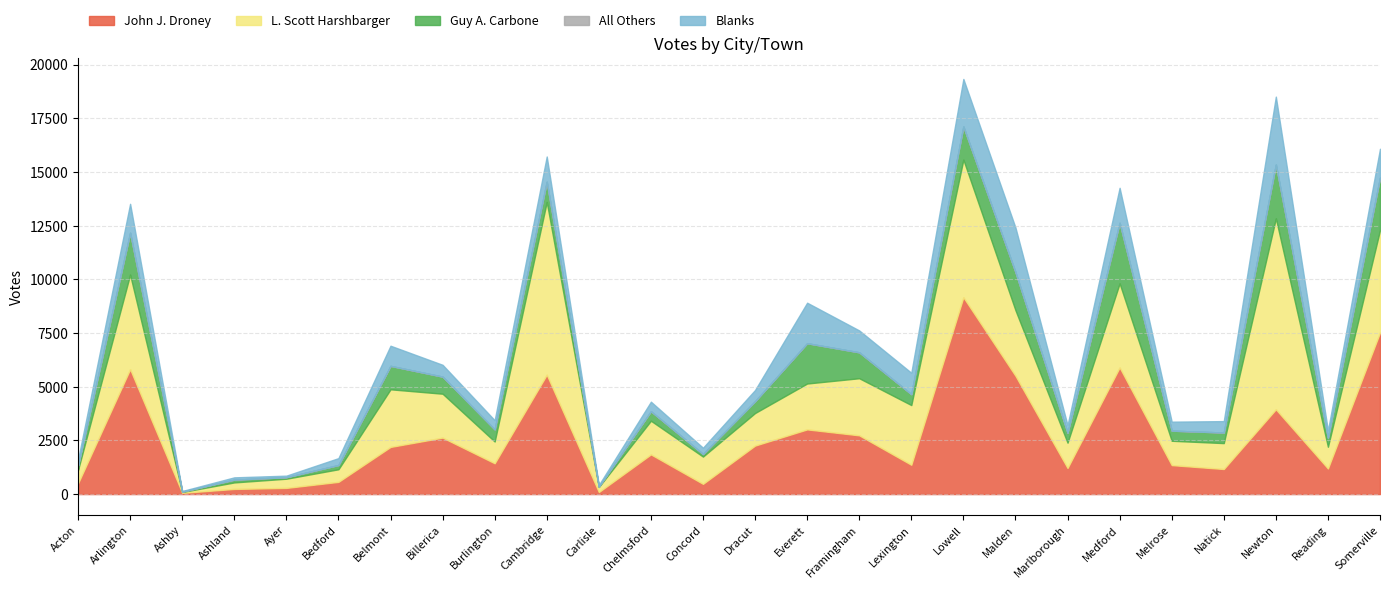

What is the label of the 11th point from the right?

Framingham